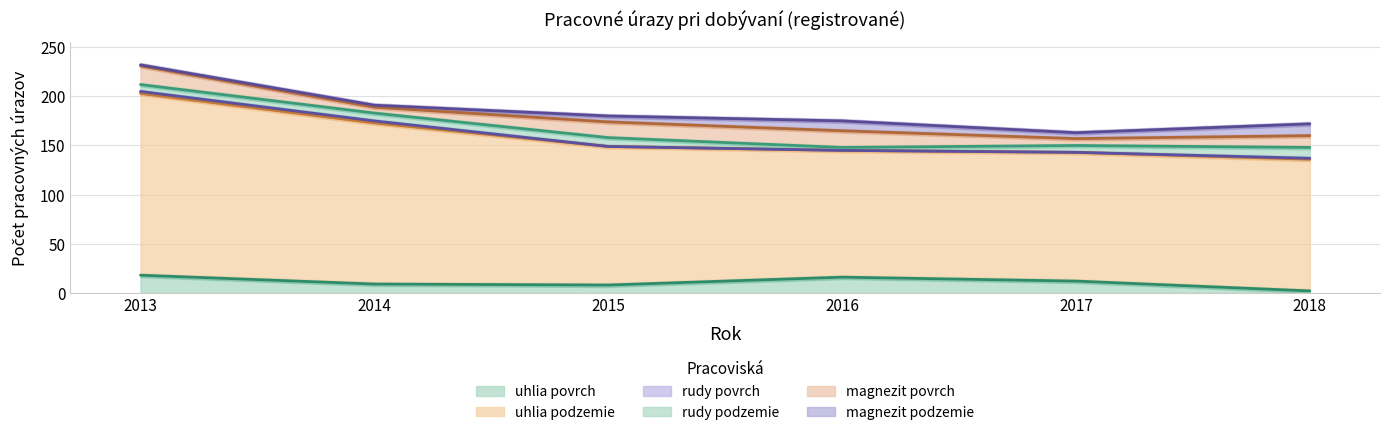

True or false: rudy povrch has more than 2 interior local peaks.

False